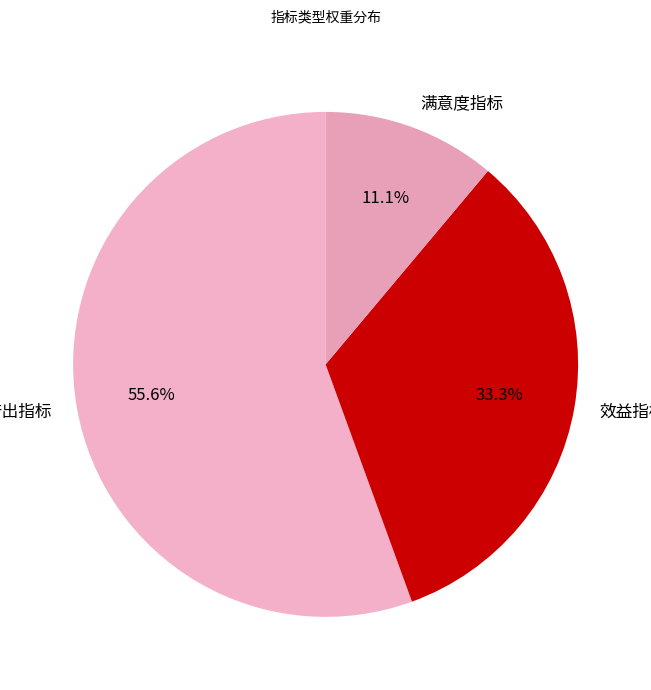

To the nearest percent, what percentage of the pie is 满意度指标?

11%